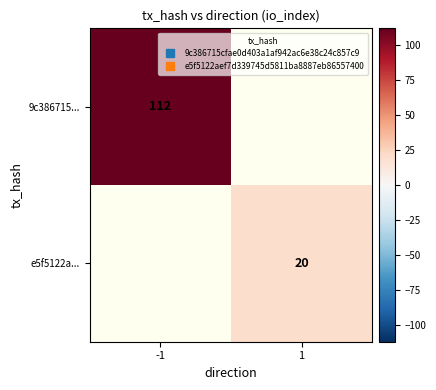

Count the number of data series in this chart.

2